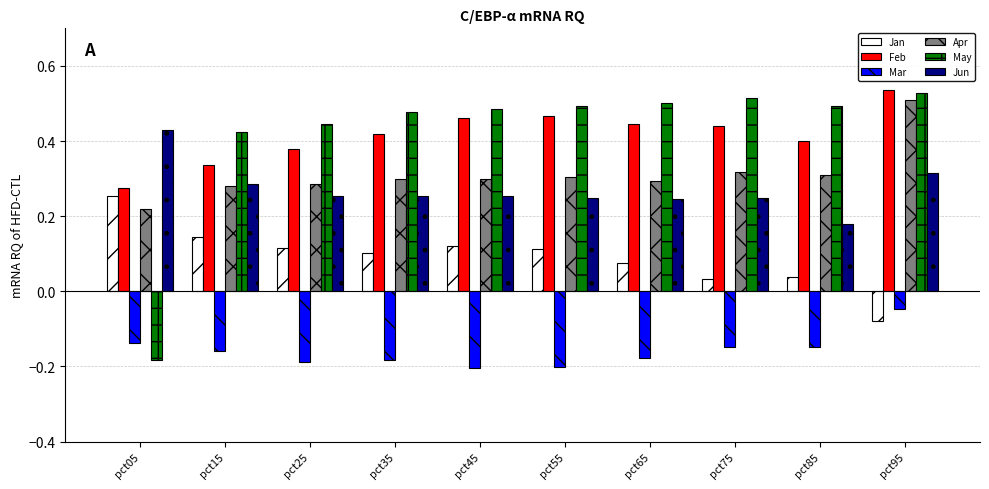

At how many categories does at least one series exceed 0?

10